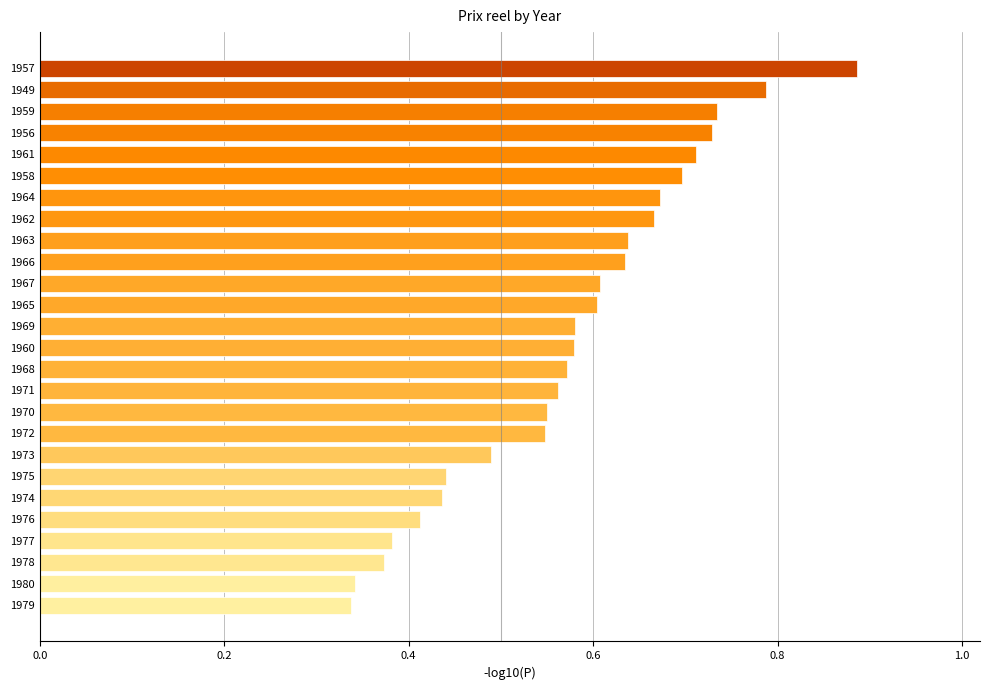

Which category has the highest value across all series?

1957